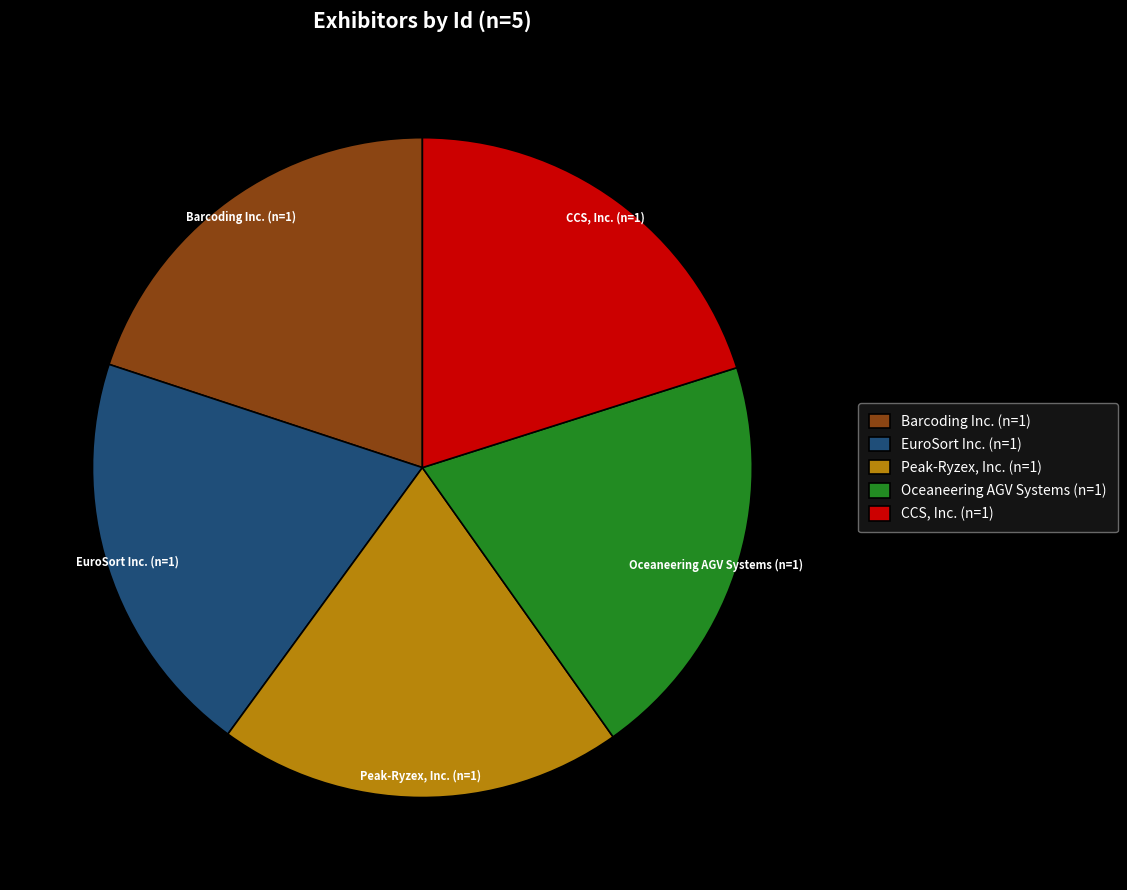

Is it true that Peak-Ryzex, Inc. (n=1) is 33% of the pie?

False